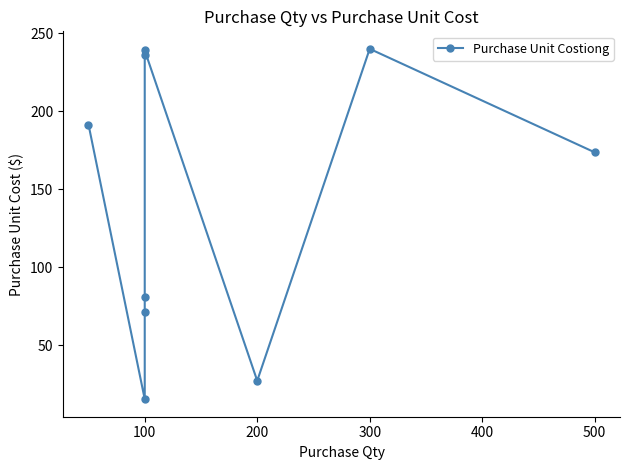

What is the value of the 7th point from the left?

27.4